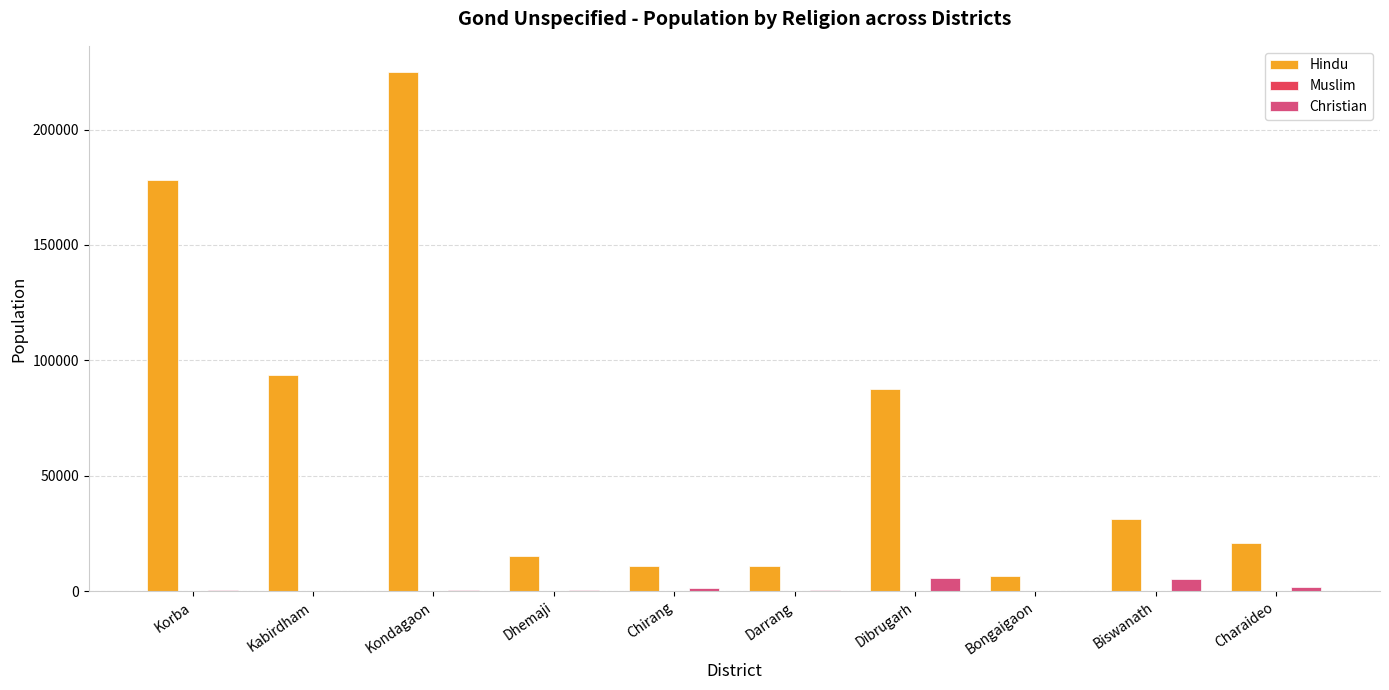

What is the highest value of the Christian series?

5940